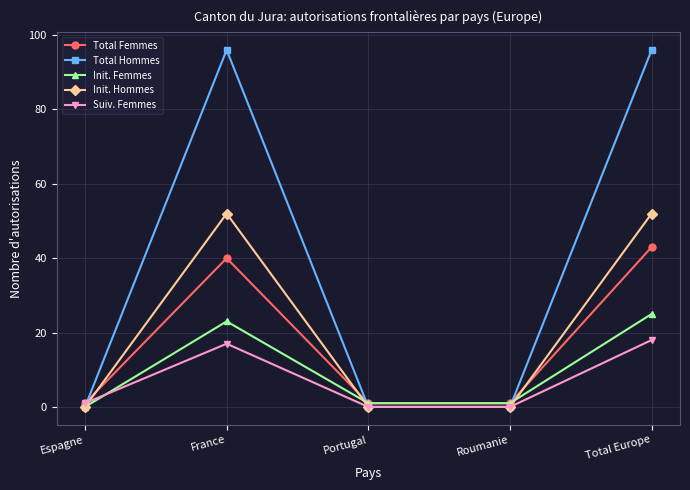

At which category is the sum across all series the highest?

Total Europe